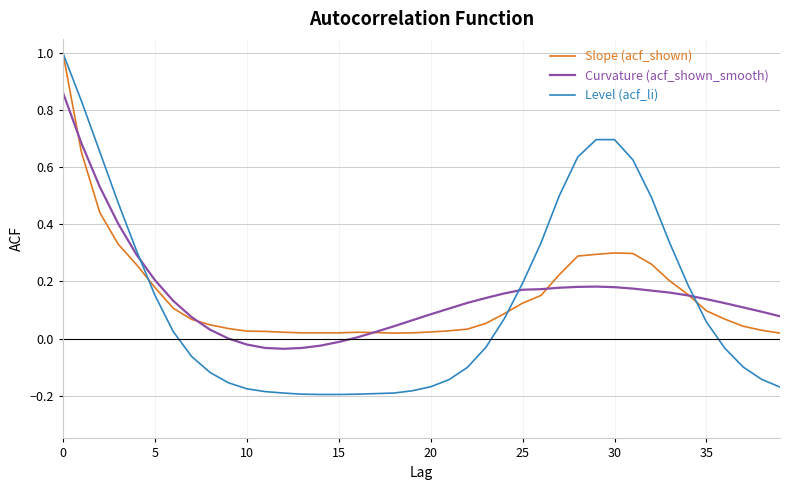

What is the greatest value displayed?

1.0